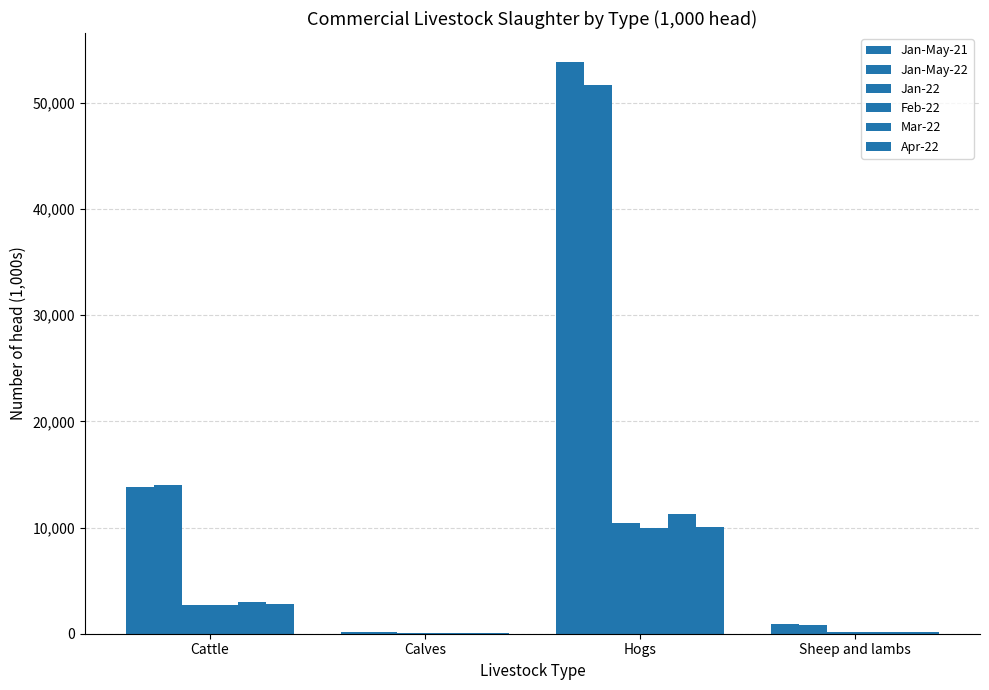

What is the difference between the Mar-22 values at Hogs and Cattle?

8234.9